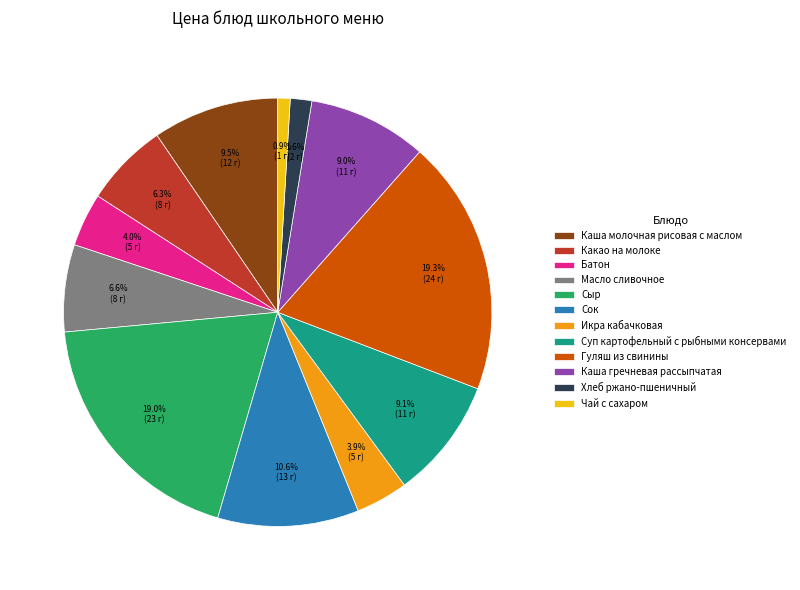

Which has a higher value, Какао на молоке or Хлеб ржано-пшеничный?

Какао на молоке